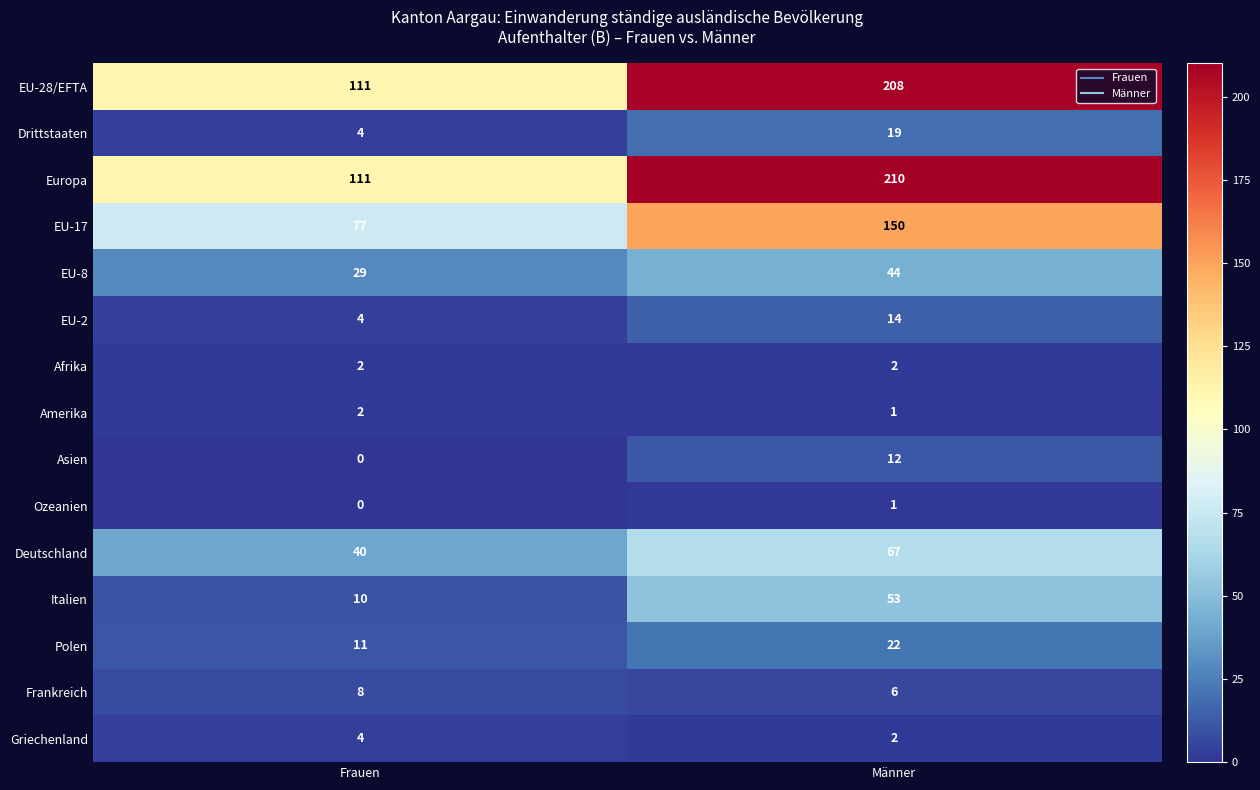

List the labels in order of Ozeanien value, smallest first.

Frauen, Männer